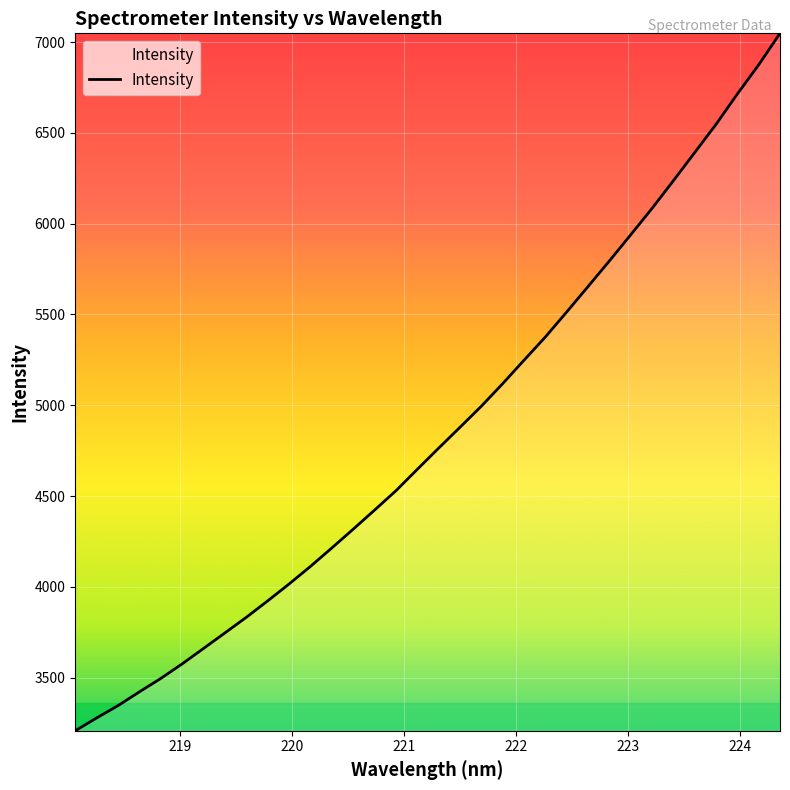

True or false: there are more than 1 points higher than both neighbors.

False